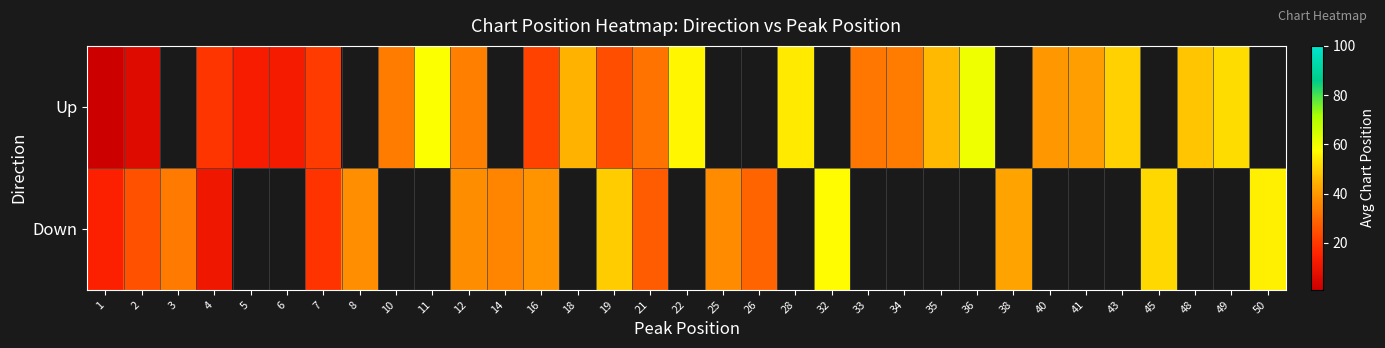

Which series has the largest range (max minus min)?

row_0